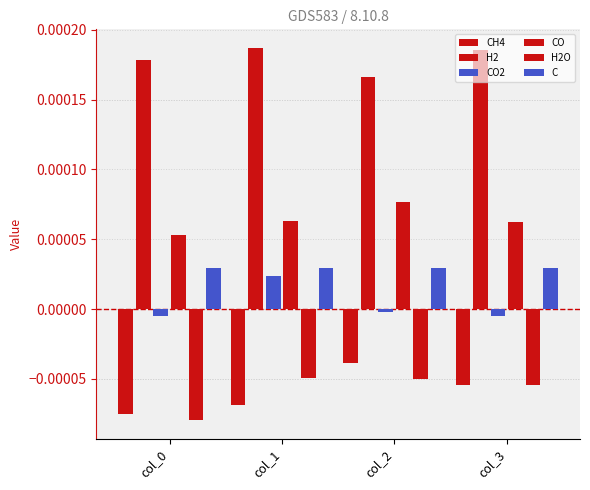

How many bars are there in total?

24